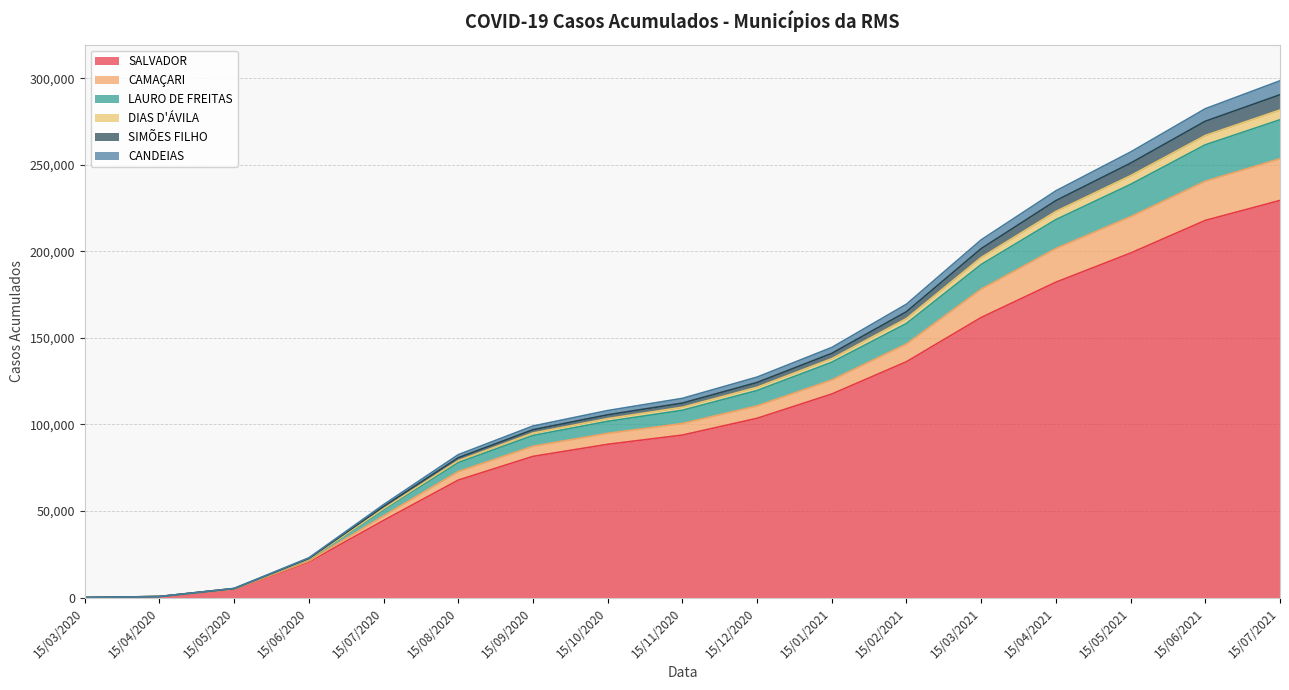

True or false: CAMAÇARI and SIMÕES FILHO intersect in this chart.

False